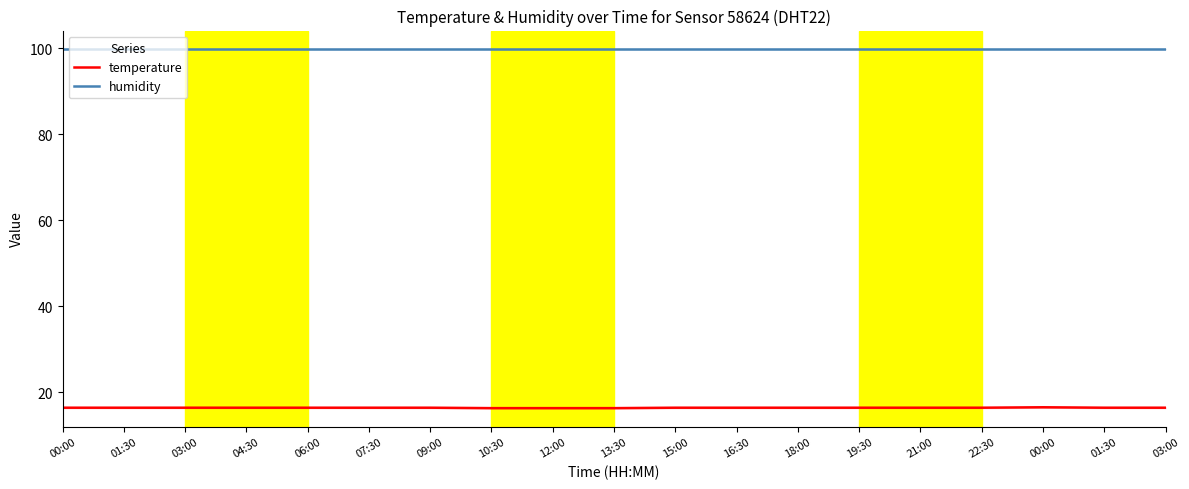

The humidity series shows 159.0 at 18:00. True or false?

False